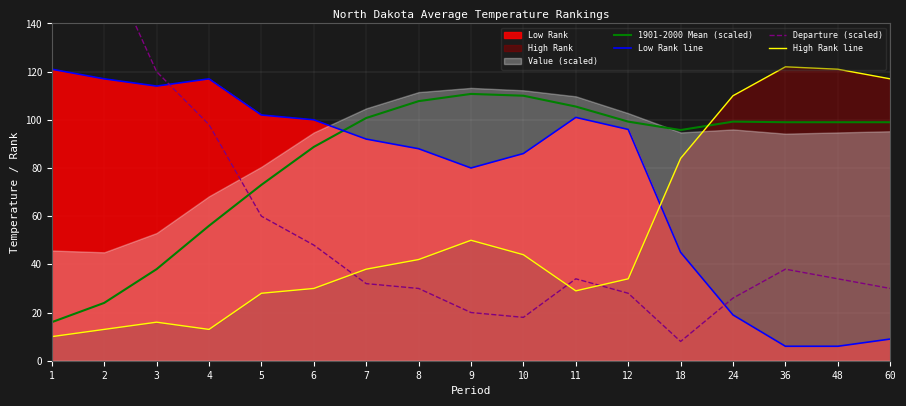

What is the smallest value displayed?

6.0